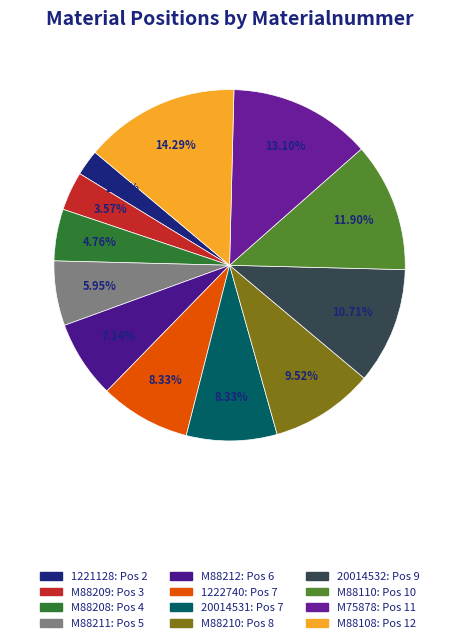

Between M88110 and M88211, which is larger?

M88110